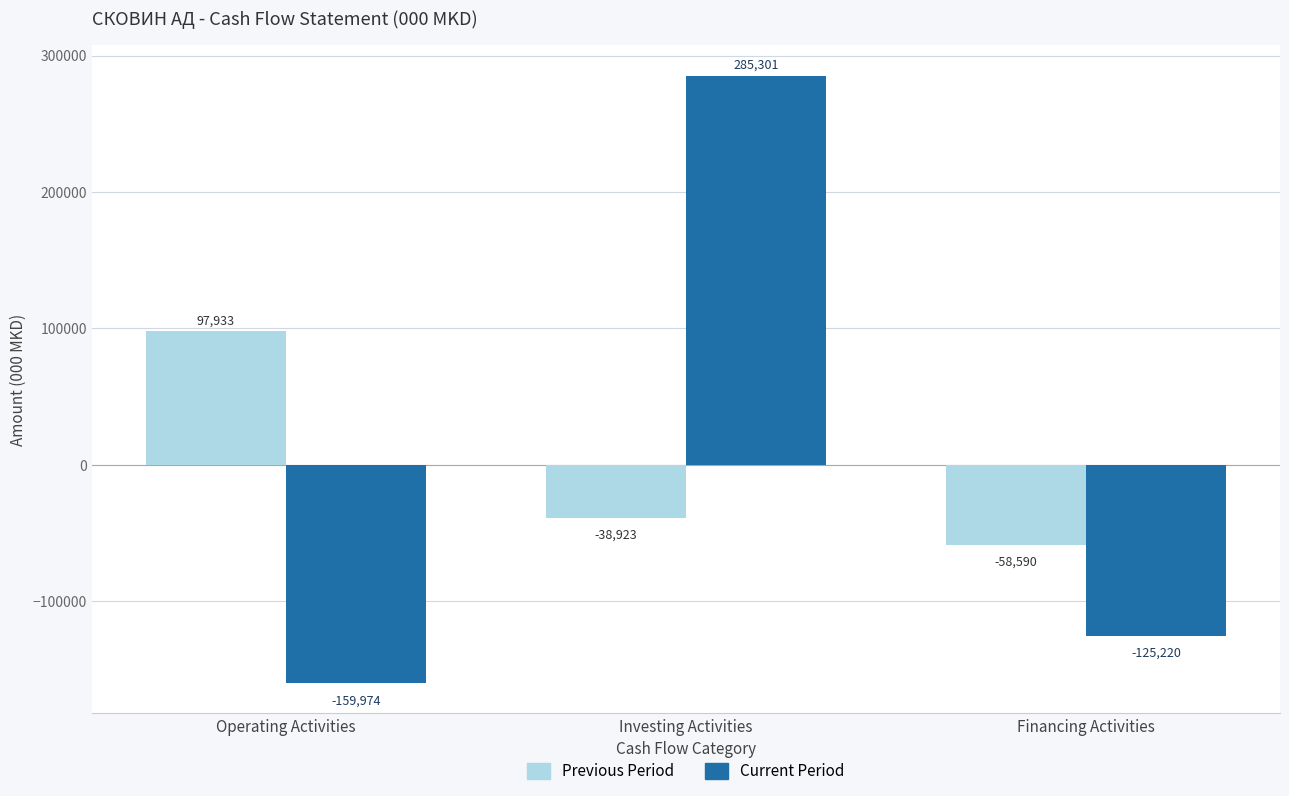

Reading left to right, list all the values displayed in this chart.

Previous Period: Operating Activities=97933	Investing Activities=-38923	Financing Activities=-58590
Current Period: Operating Activities=-159974	Investing Activities=285301	Financing Activities=-125220